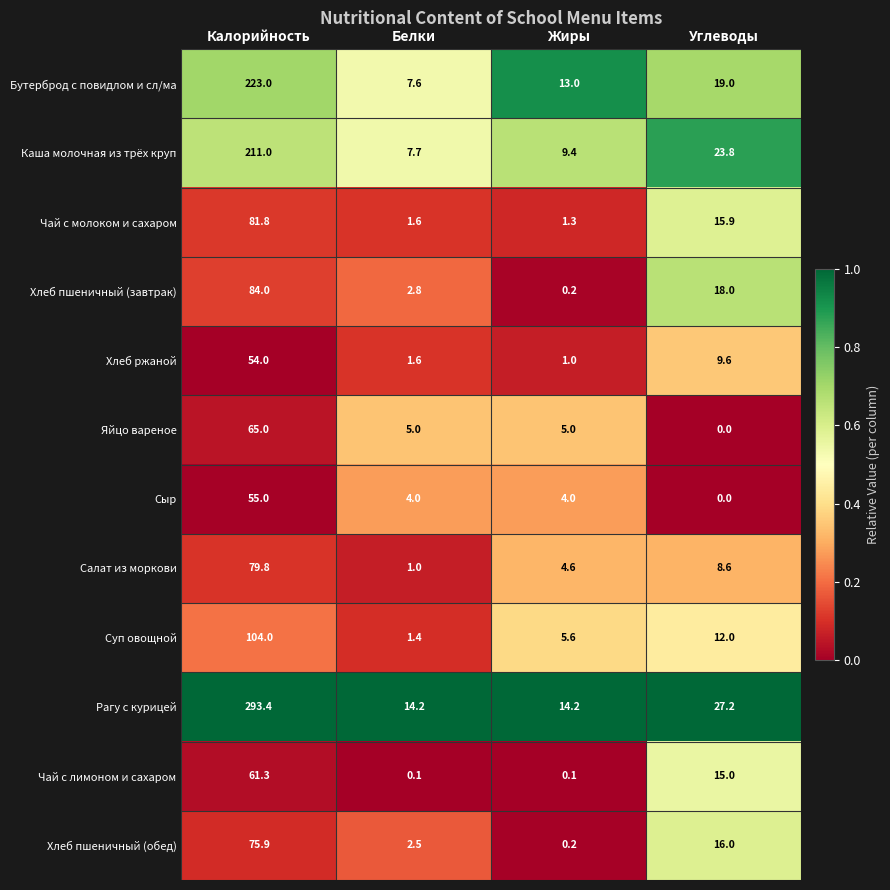

Which label corresponds to the smallest value in the chart?

Углеводы